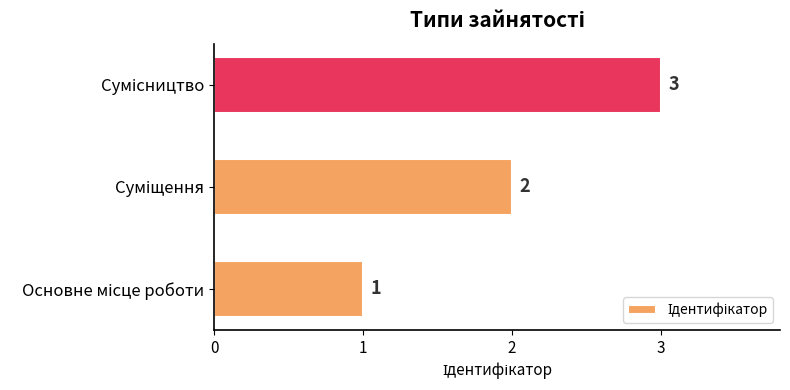

How many values are between 1 and 3?

3